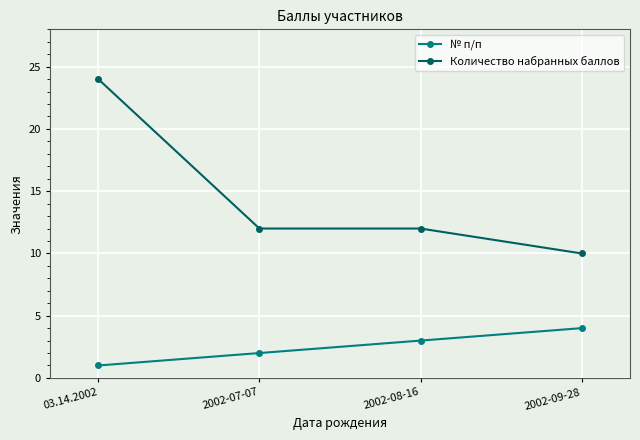

Reading left to right, list all the values displayed in this chart.

№ п/п: 03.14.2002=1	2002-07-07=2	2002-08-16=3	2002-09-28=4
Количество набранных баллов: 03.14.2002=24	2002-07-07=12	2002-08-16=12	2002-09-28=10